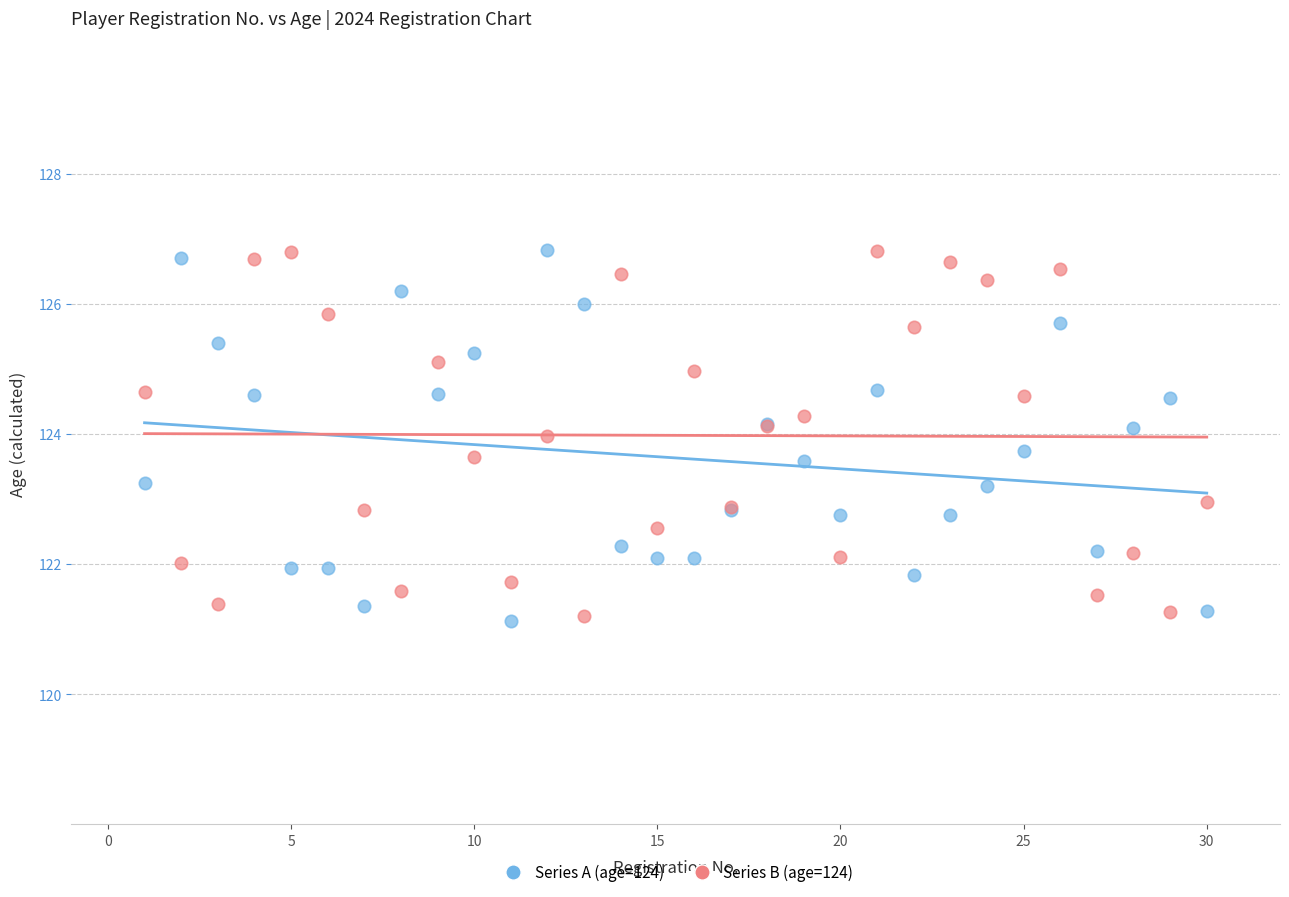

What is the X range (max minus min) for the scatter plot?

29.0